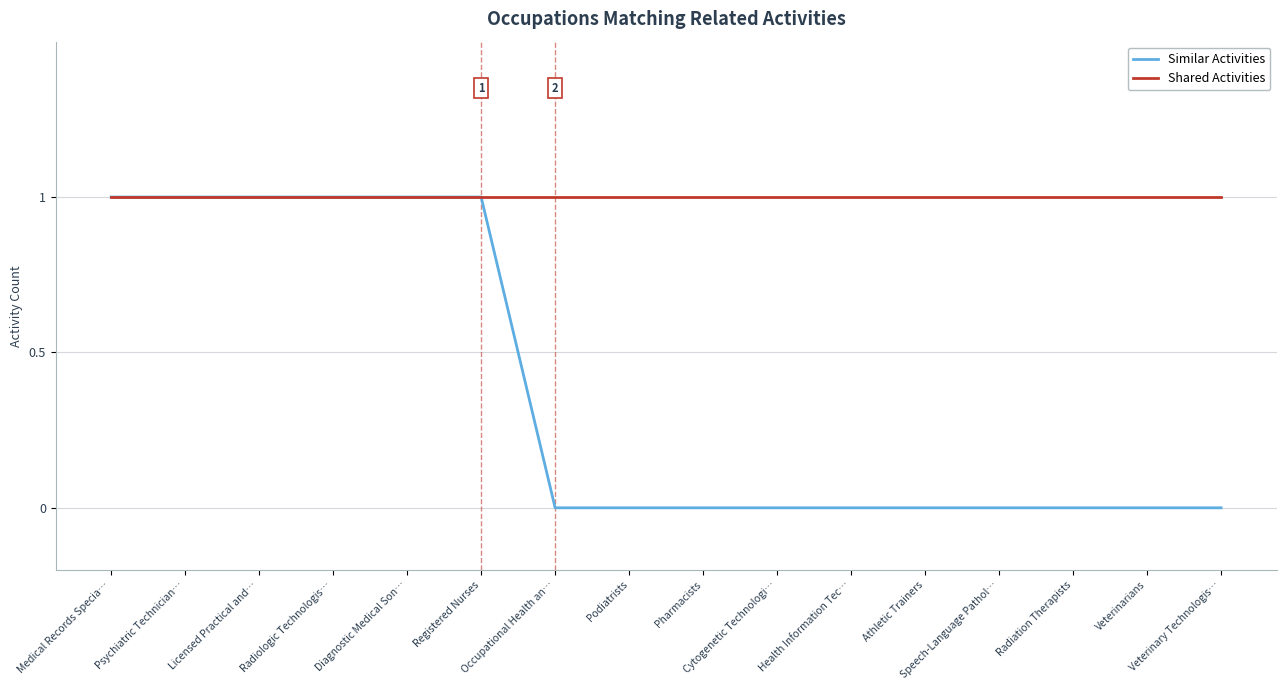

How many Similar Activities values are between 0 and 1?

16